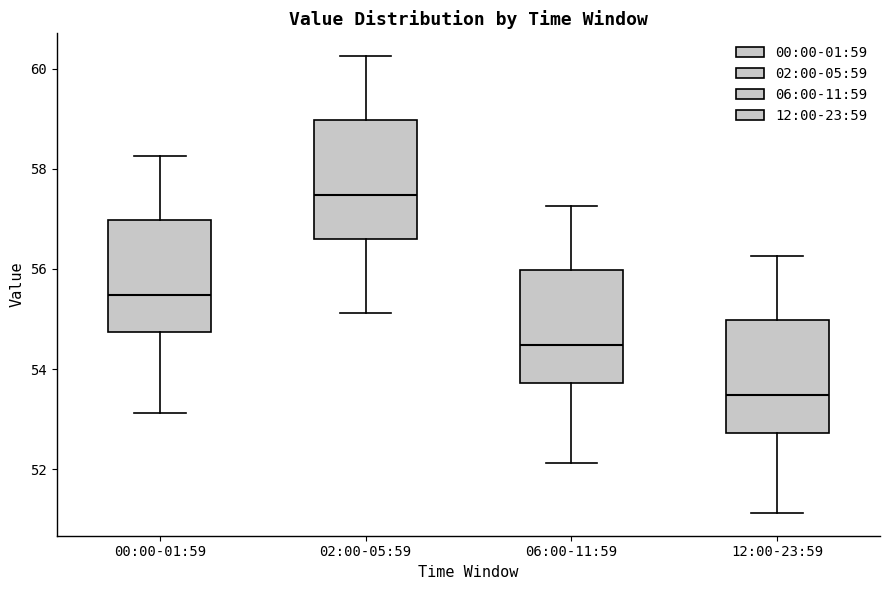

Where does the upper whisker of the box for 00:00-01:59 end on the y-axis? The values are not printed on the chart, so give them approximately, as read against the axis.

58.2